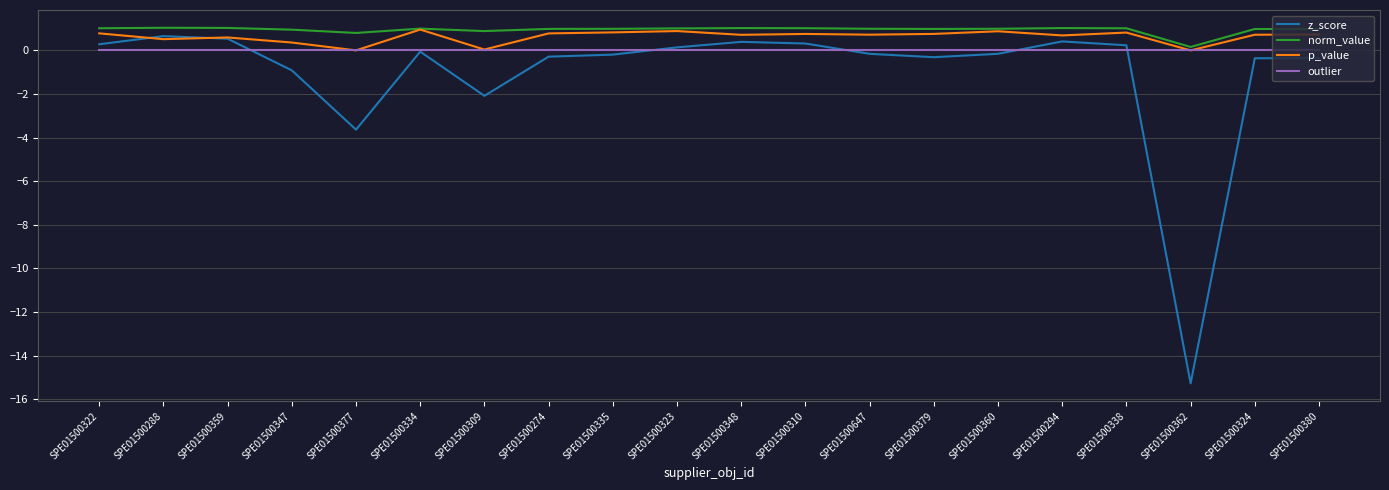

What is the sum of the z_score values at SPE01500288 and SPE01500335?

0.5